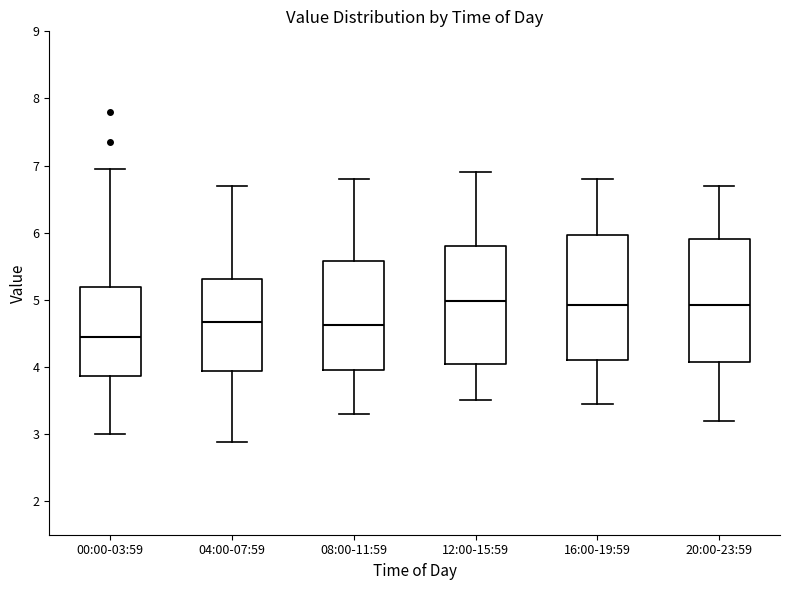

Reading left to right, read every box against the y-axis: the position of its median line, the range the box covers, and the ends of its whiskers. The values are not printed on the chart, so give them approximately, as read against the axis.

00:00-03:59: median 4.5, box 3.9 to 5.2, whiskers 3.0 to 7.0
04:00-07:59: median 4.7, box 3.9 to 5.3, whiskers 2.9 to 6.7
08:00-11:59: median 4.6, box 4.0 to 5.6, whiskers 3.3 to 6.8
12:00-15:59: median 5.0, box 4.1 to 5.8, whiskers 3.5 to 6.9
16:00-19:59: median 4.9, box 4.1 to 6.0, whiskers 3.5 to 6.8
20:00-23:59: median 4.9, box 4.1 to 5.9, whiskers 3.2 to 6.7